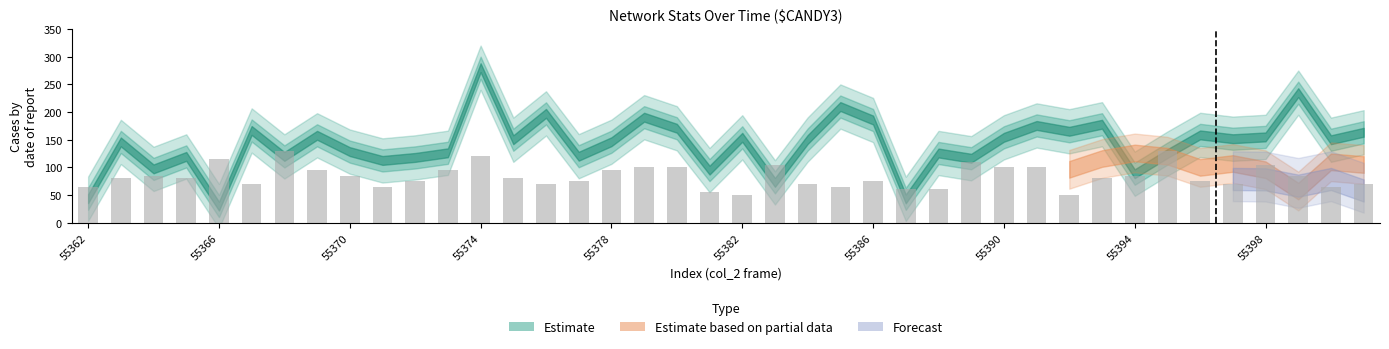

What is the difference between the maximum and minimum values?

80